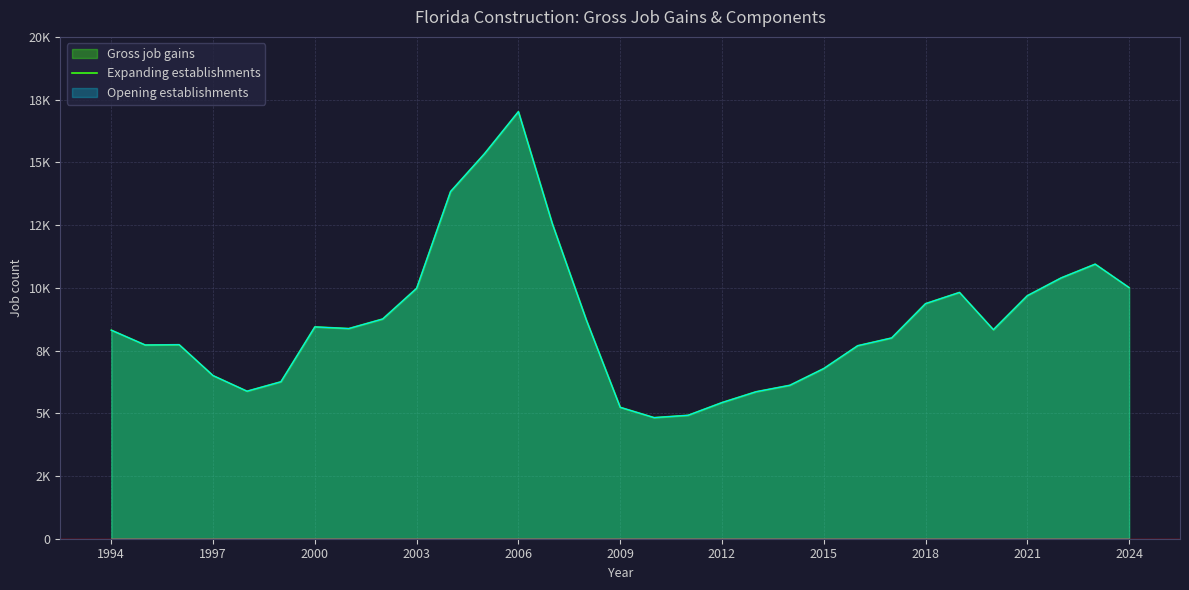

What is the value of the Expanding establishments point at the 1st from the left?

8312